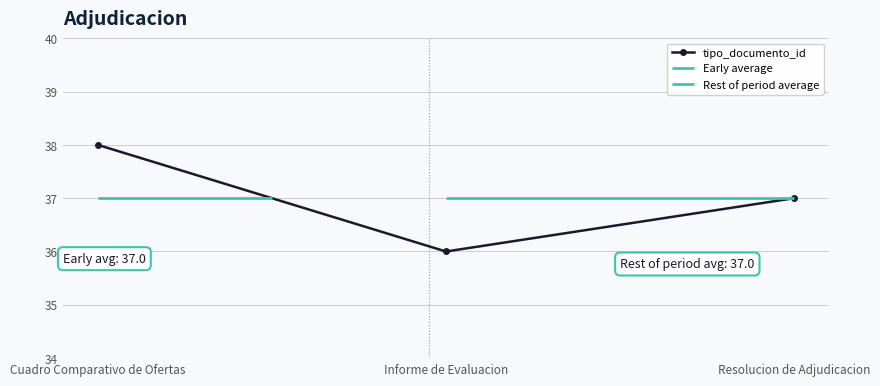

Which label corresponds to the largest value in the chart?

Cuadro Comparativo de Ofertas